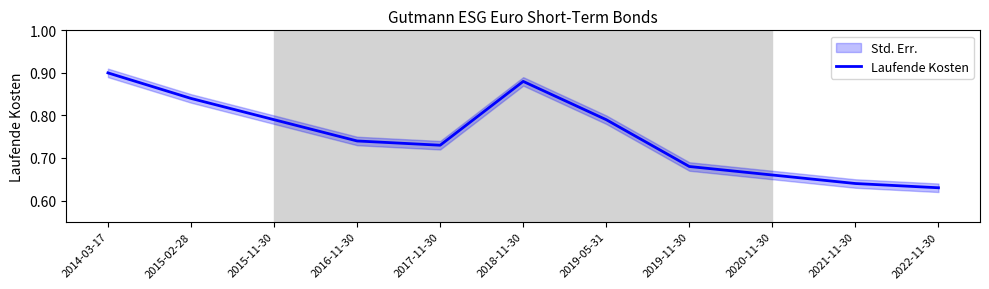

How many interior local valleys (lower than both neighbors) does the data have?

1